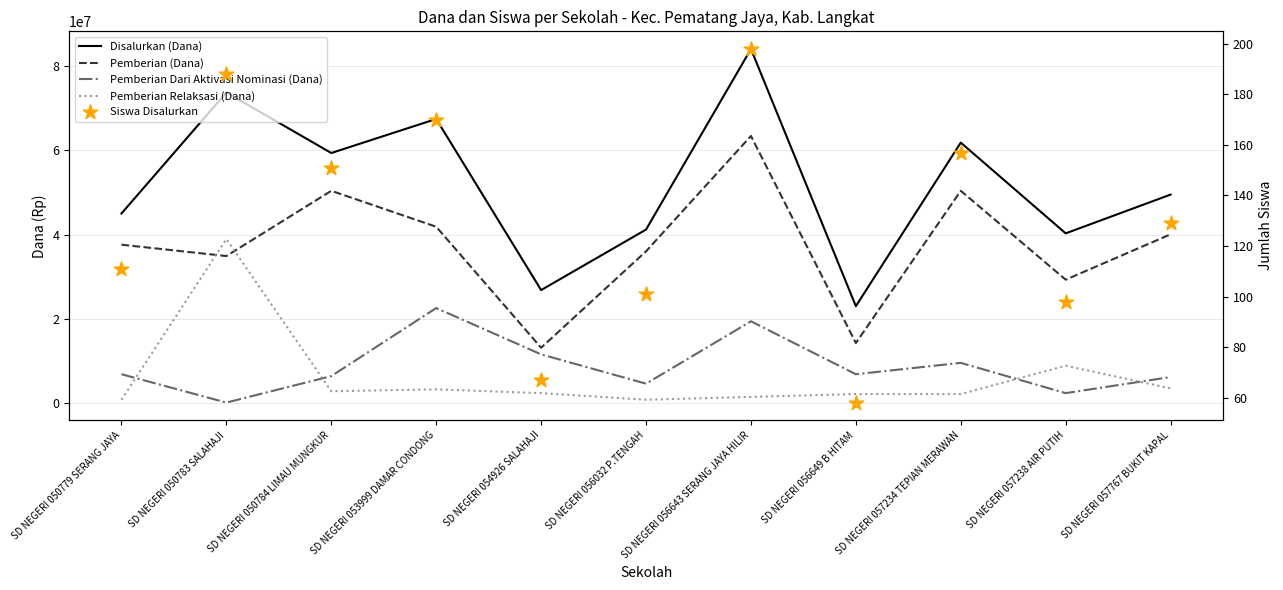

Is the value of Pemberian Dari Aktivasi Nominasi (Dana) at SD NEGERI 056032 P.TENGAH greater than the value of Pemberian (Dana) at SD NEGERI 050783 SALAHAJI?

No